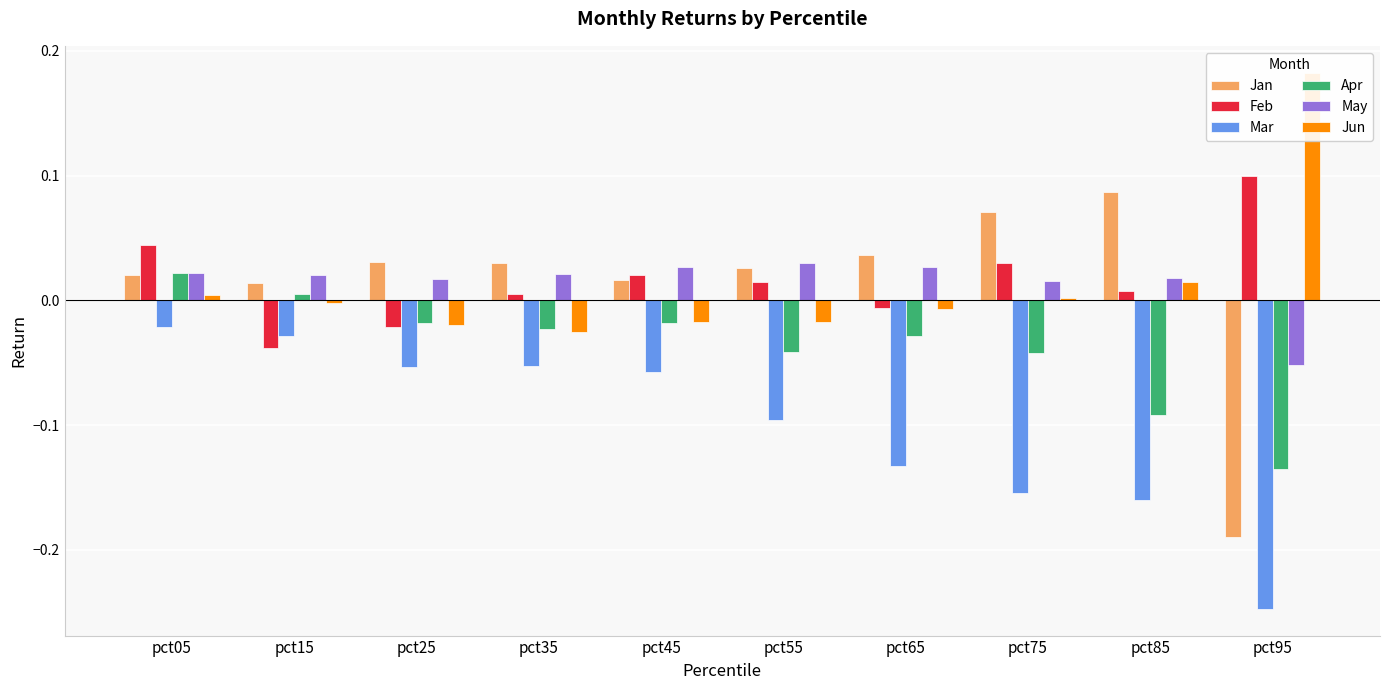

What is the smallest value displayed?

-0.2